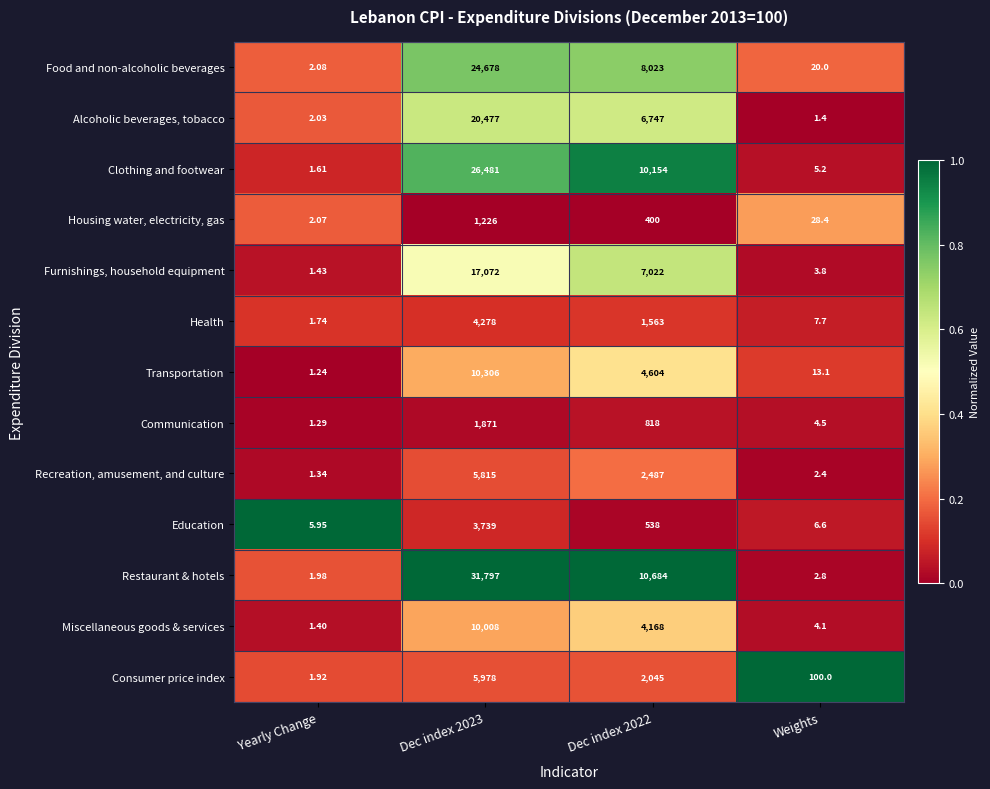

At which label does Restaurant & hotels reach its minimum?

Yearly Change